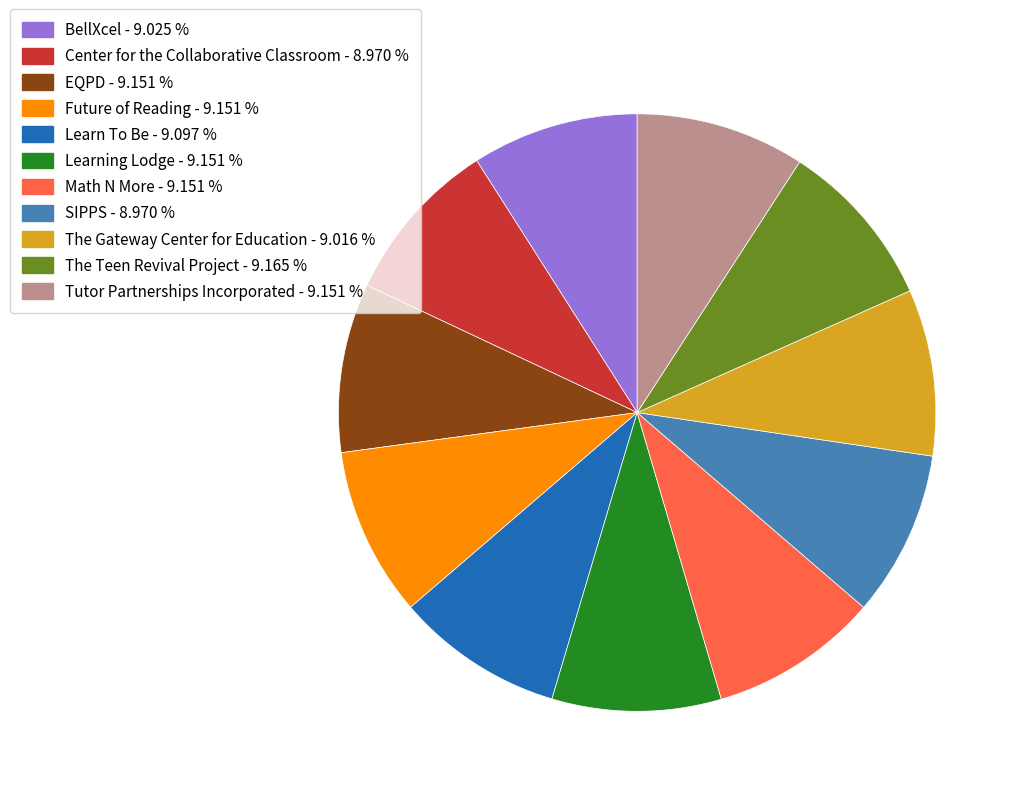

What is the ratio of the value at Tutor Partnerships Incorporated - 9.151 % to the value at Math N More - 9.151 %?

1.0